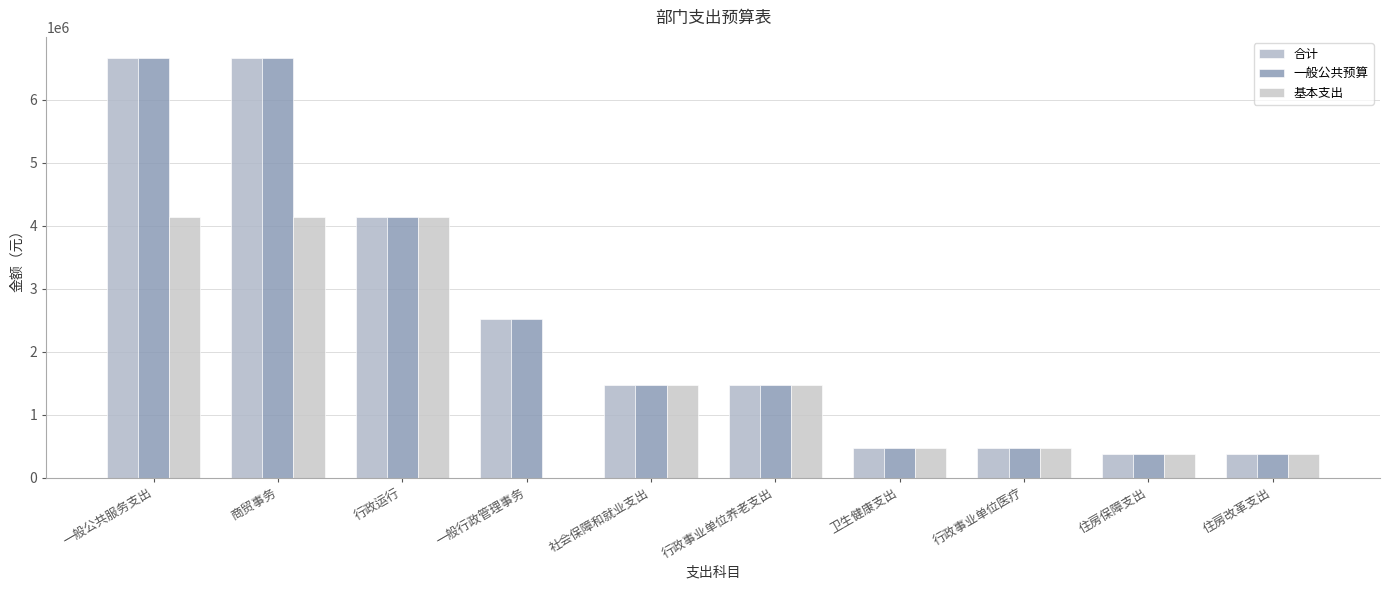

At 一般行政管理事务, list the series in order from smallest to largest.

基本支出, 合计, 一般公共预算